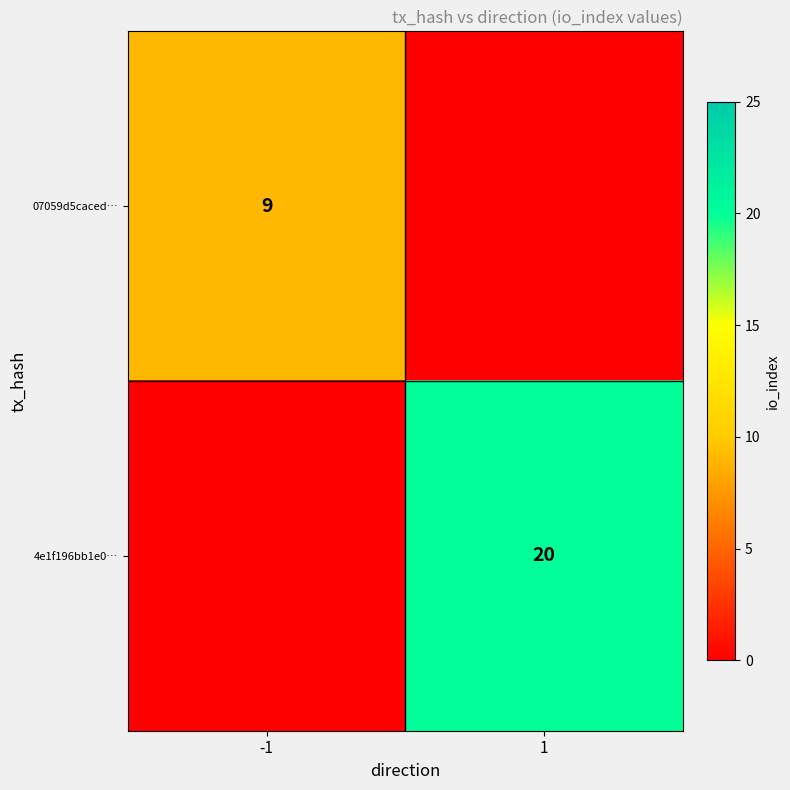

The value of 4e1f196bb1e0… at 1 is 33. True or false?

False